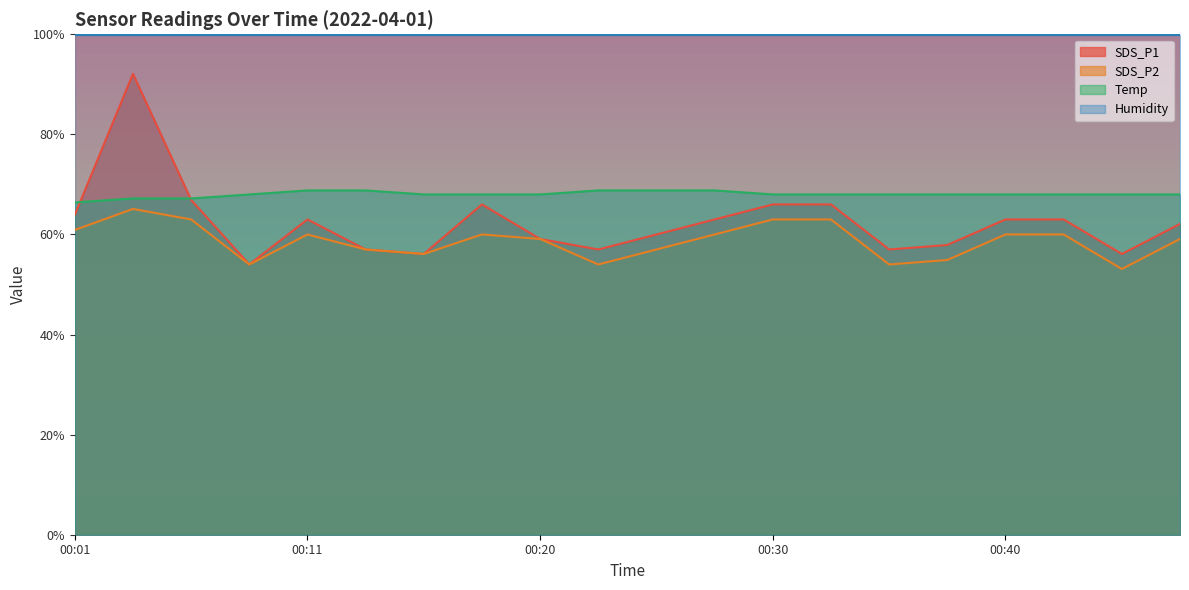

Rank the series by their average value, from highest to lowest.

Temp, SDS_P1, SDS_P2